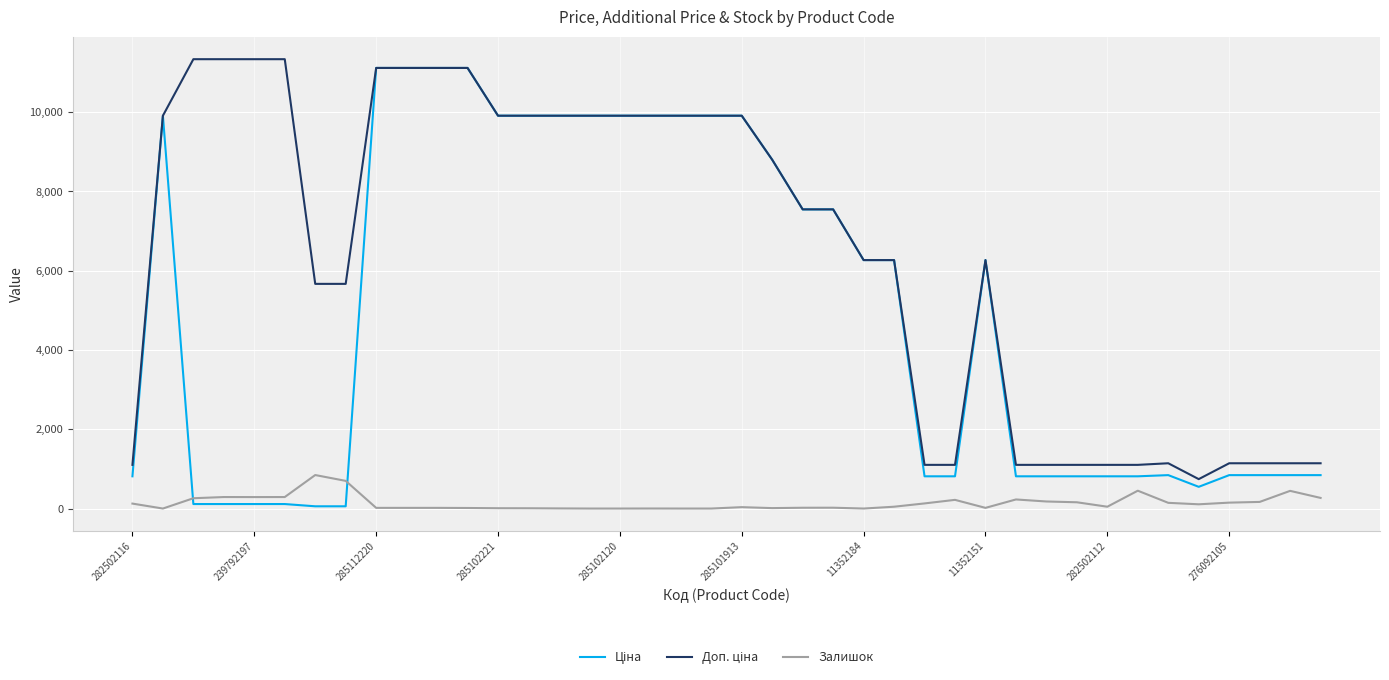

What is the greatest value displayed?

11334.0